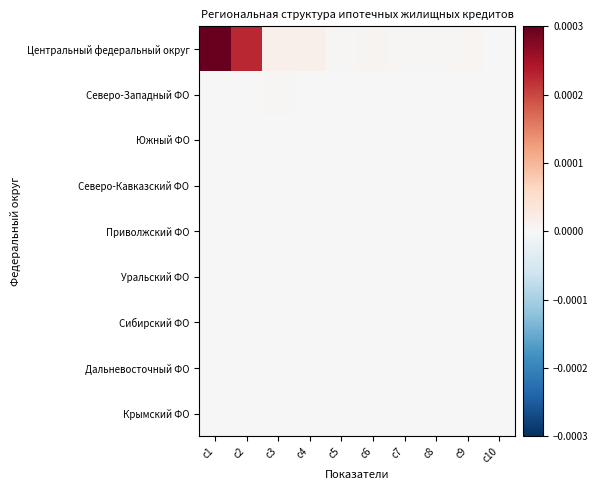

Which series has the largest total across all categories?

Центральный федеральный округ